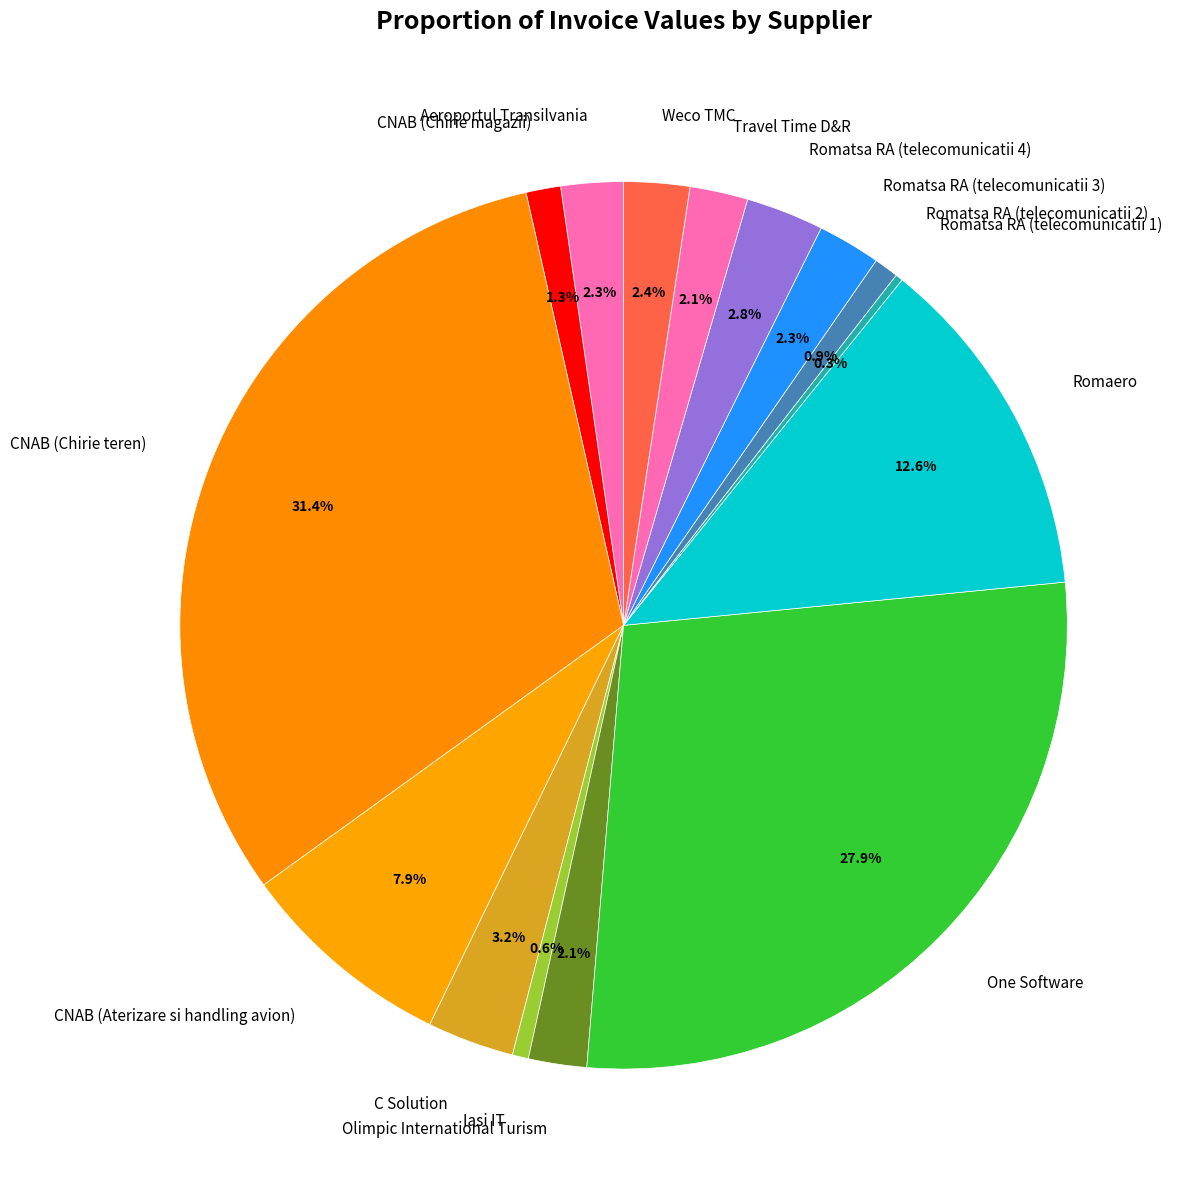

Which category has the biggest portion of the pie?

CNAB (Chirie teren)